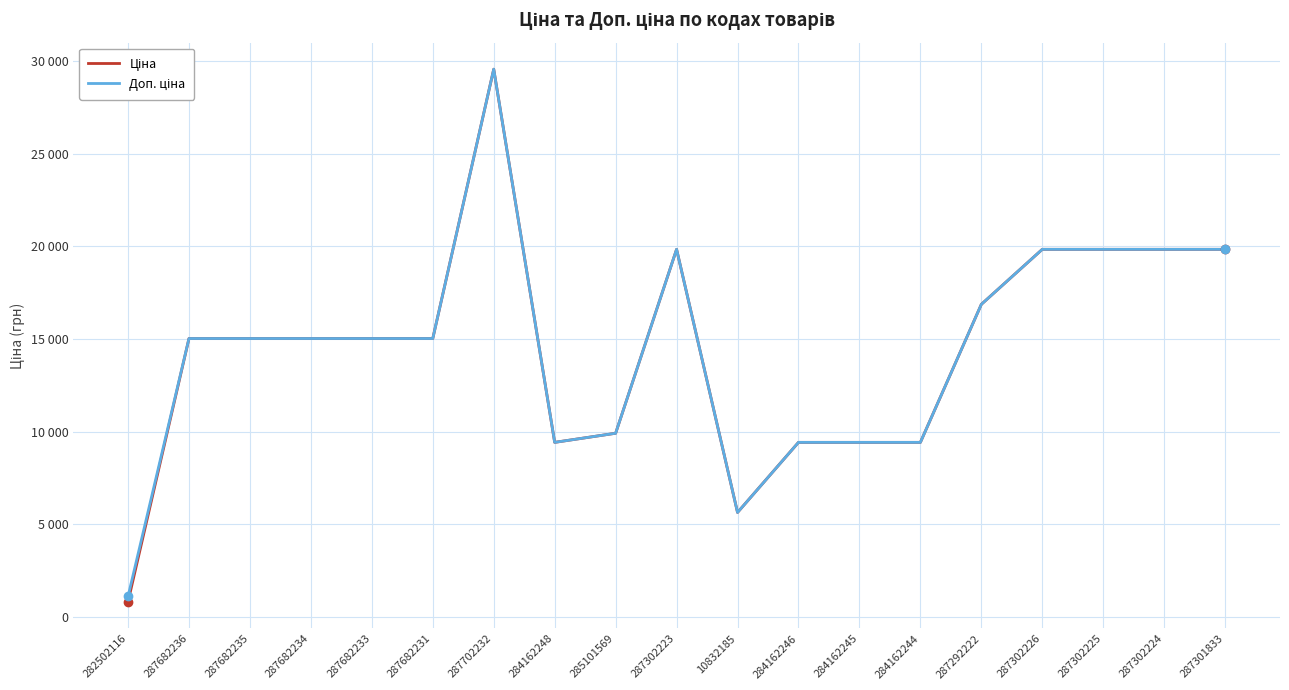

What is the average value of the Доп. ціна series?

14472.5